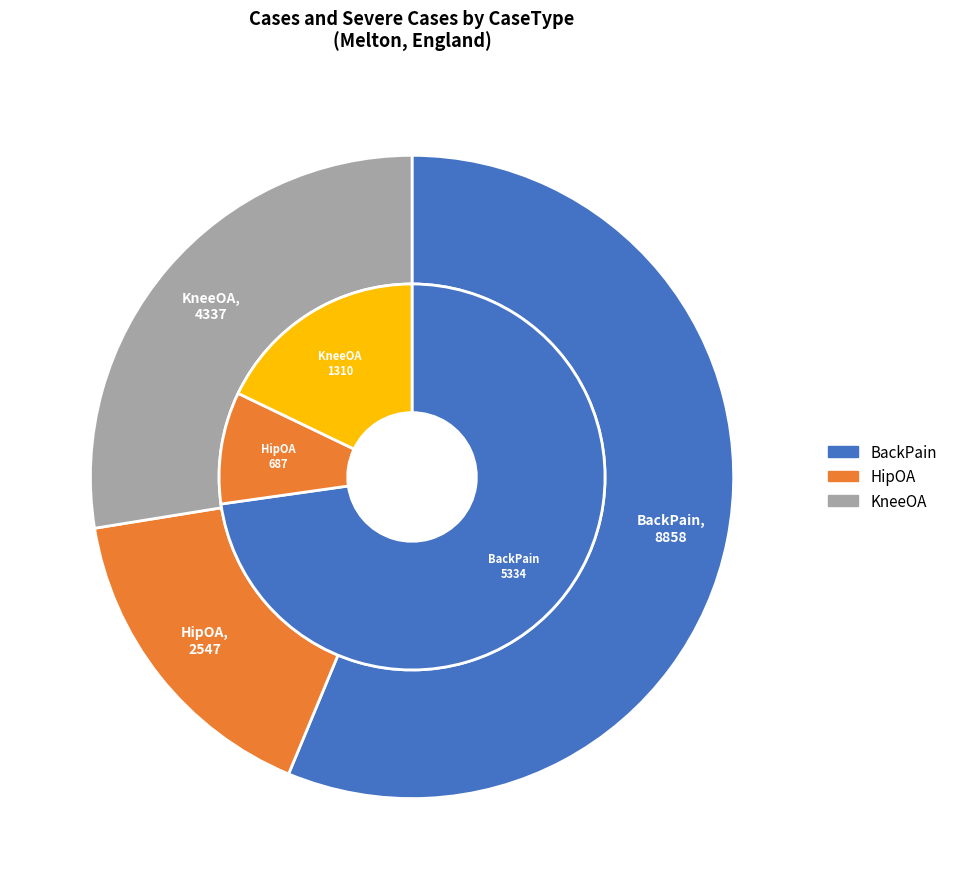

What percentage is the HipOA slice, to the nearest percent?

16%